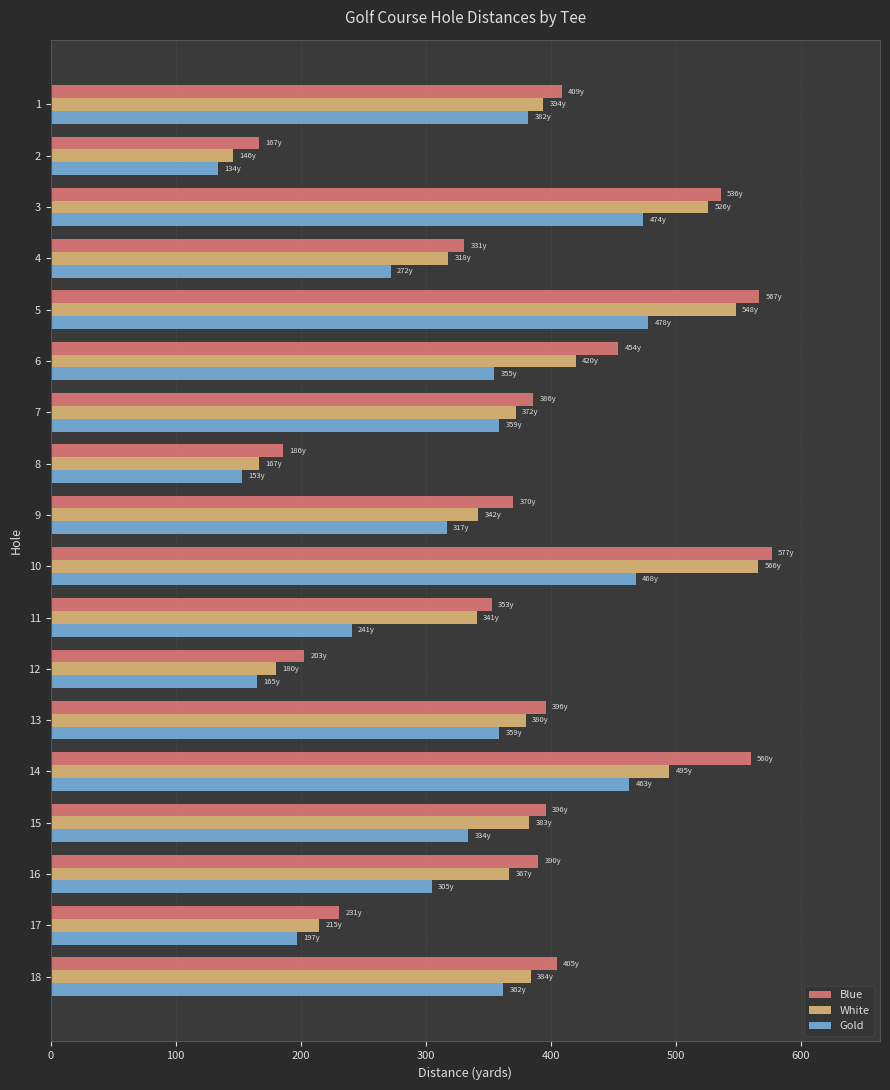

How many data points in Gold are less than 355?

9